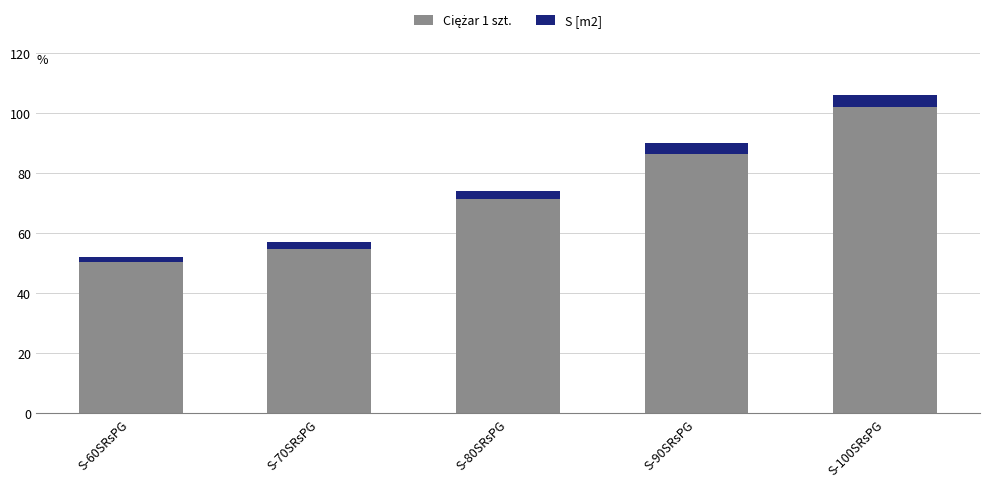

What is the total value across all series at S-100SRsPG?

106.2